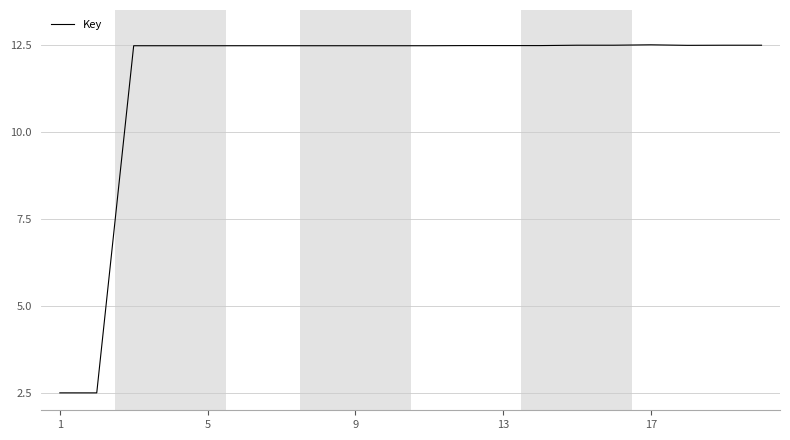

What is the difference between the maximum and minimum values?

10.0